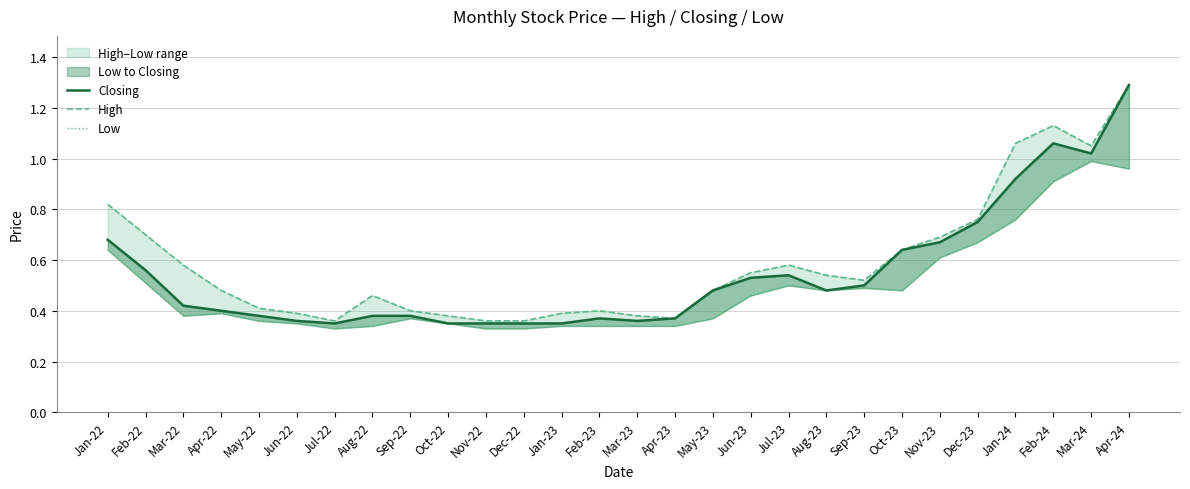

How many lines are shown in the chart?

3